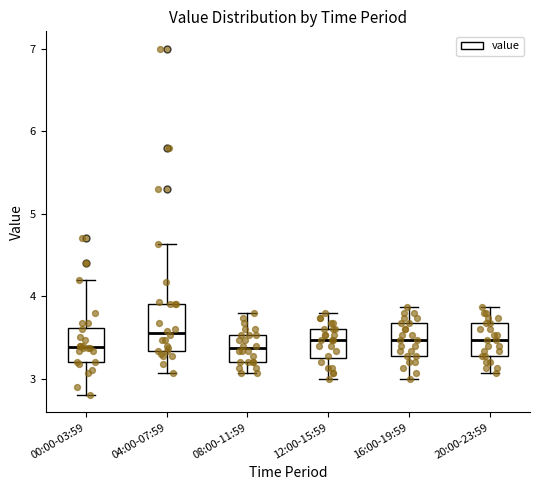

Reading left to right, read every box against the y-axis: the position of its median line, the range the box covers, and the ends of its whiskers. The values are not printed on the chart, so give them approximately, as read against the axis.

00:00-03:59: median 3.4, box 3.2 to 3.6, whiskers 2.8 to 4.2
04:00-07:59: median 3.6, box 3.3 to 3.9, whiskers 3.1 to 4.6
08:00-11:59: median 3.4, box 3.2 to 3.5, whiskers 3.1 to 3.8
12:00-15:59: median 3.5, box 3.3 to 3.6, whiskers 3.0 to 3.8
16:00-19:59: median 3.5, box 3.3 to 3.7, whiskers 3.0 to 3.9
20:00-23:59: median 3.5, box 3.3 to 3.7, whiskers 3.1 to 3.9